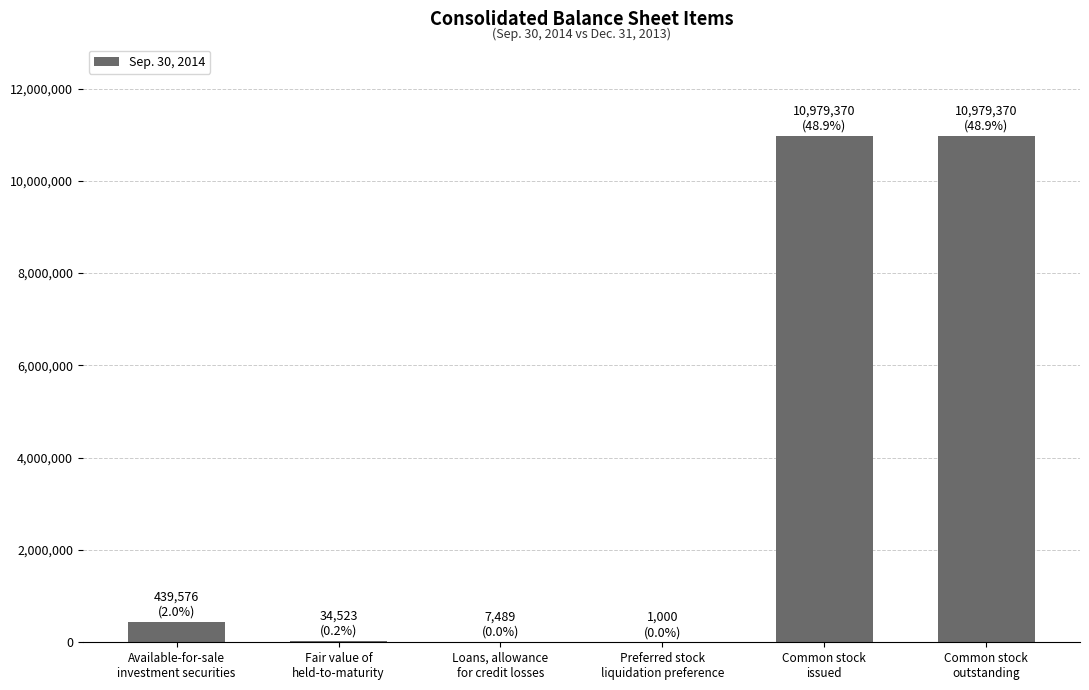

What is the sum of all values?

22441328